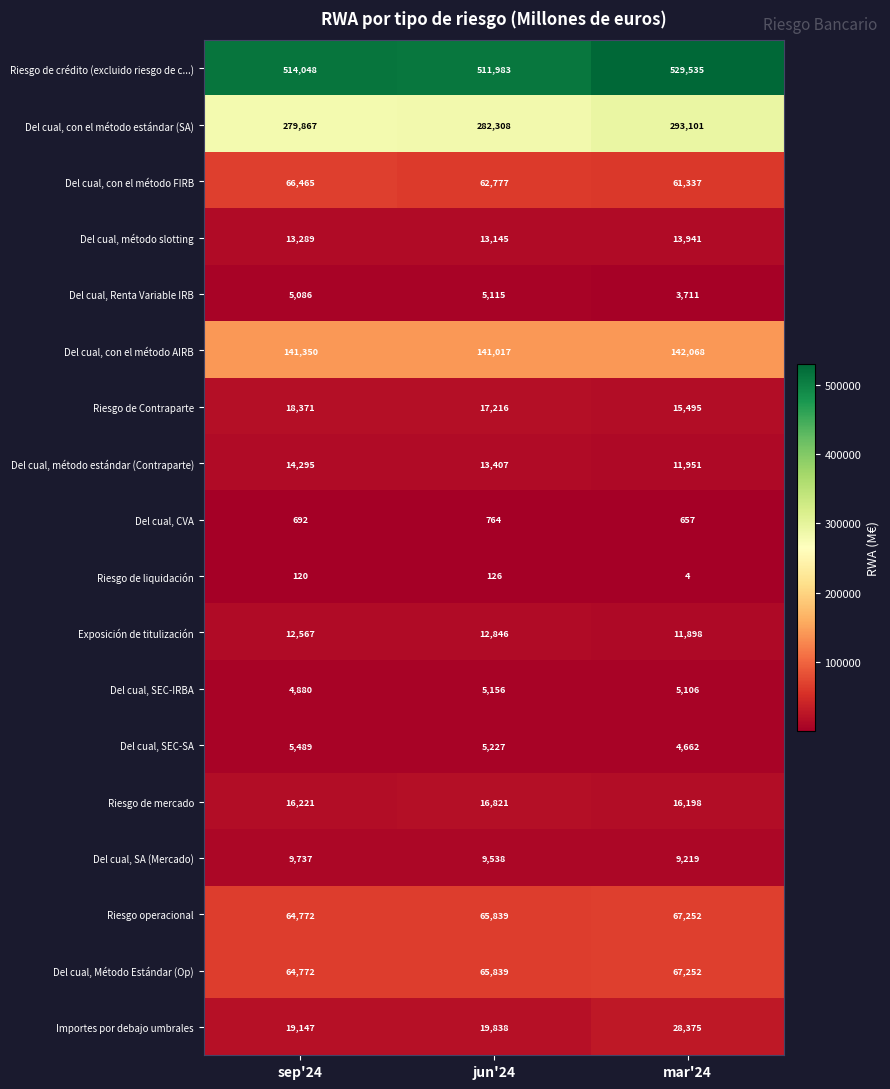

The value of Del cual, Método Estándar (Op) at mar'24 is 97793. True or false?

False